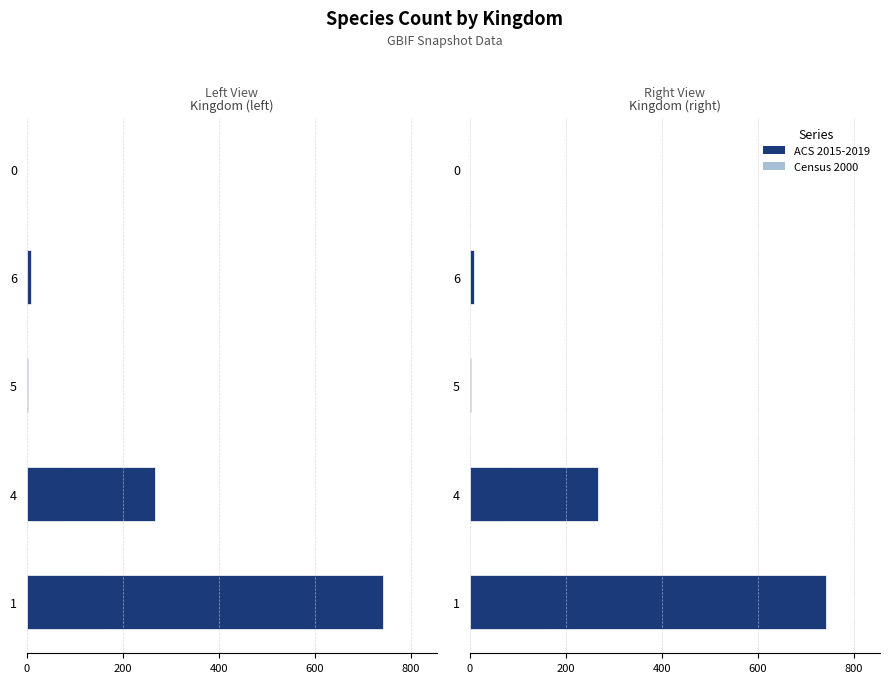

What are all the series names shown in the legend?

Census 2000, ACS 2015-2019